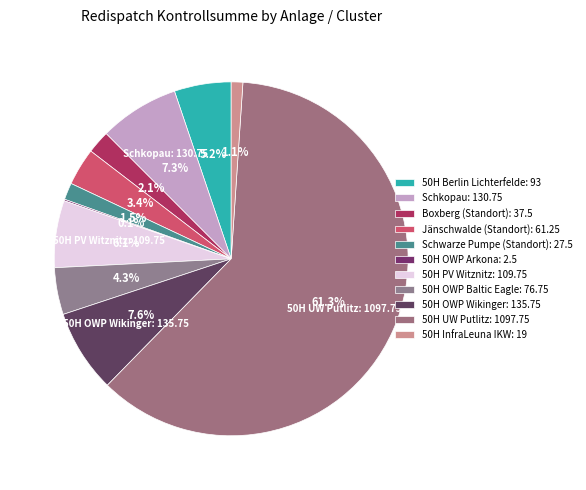

Is it true that 50H Berlin Lichterfelde is 20% of the pie?

False